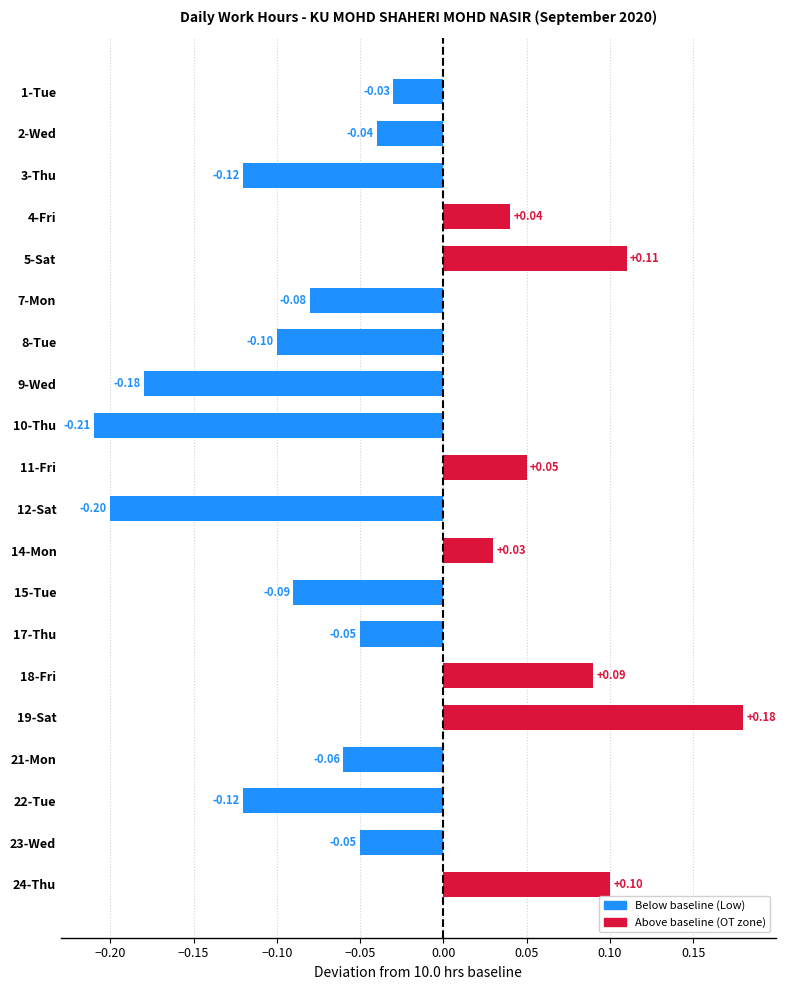

Between 10-Thu and 9-Wed, which is larger?

9-Wed